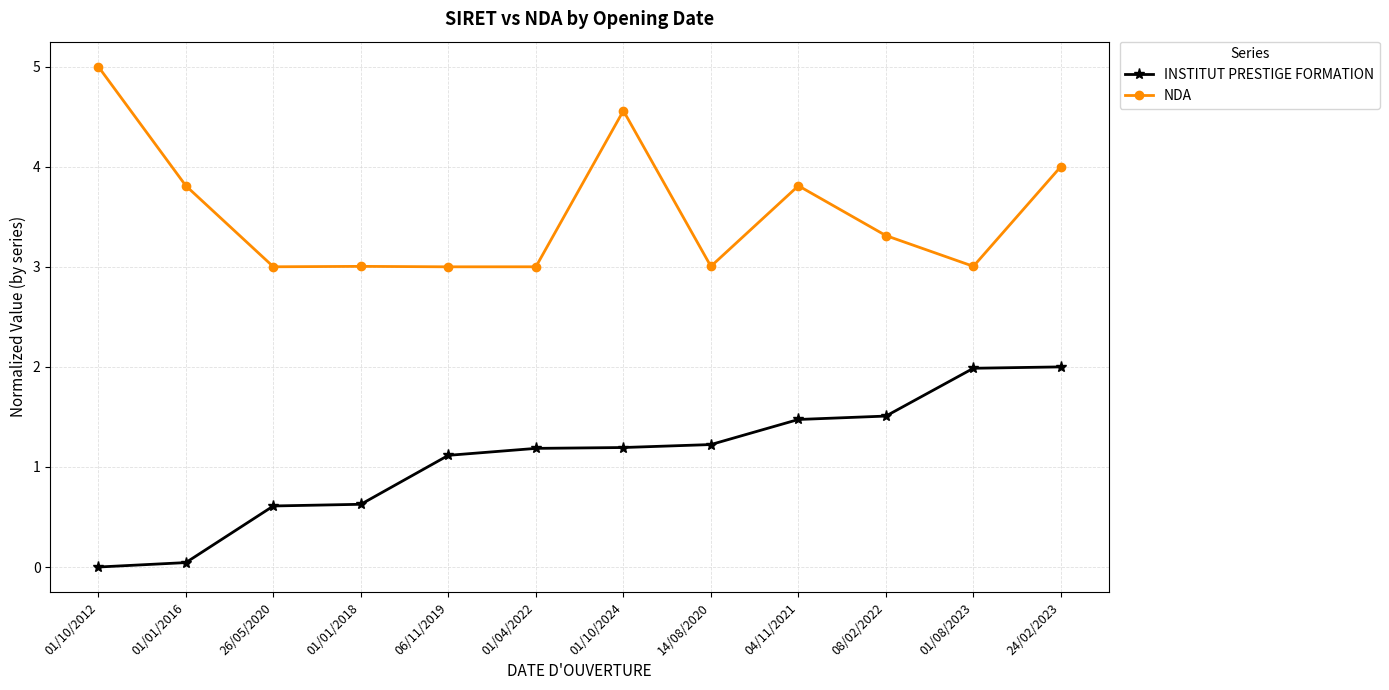

What is the label of the 1st point from the left?

01/10/2012